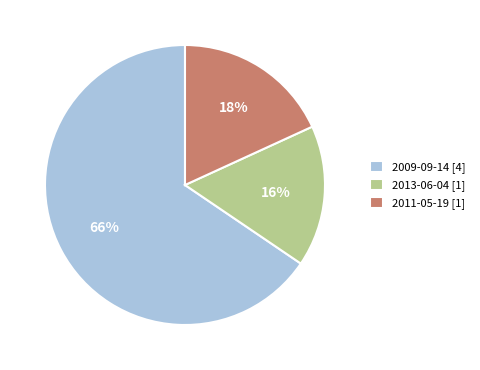

What is the ratio of the value at 2011-05-19 [1] to the value at 2009-09-14 [4]?

0.3